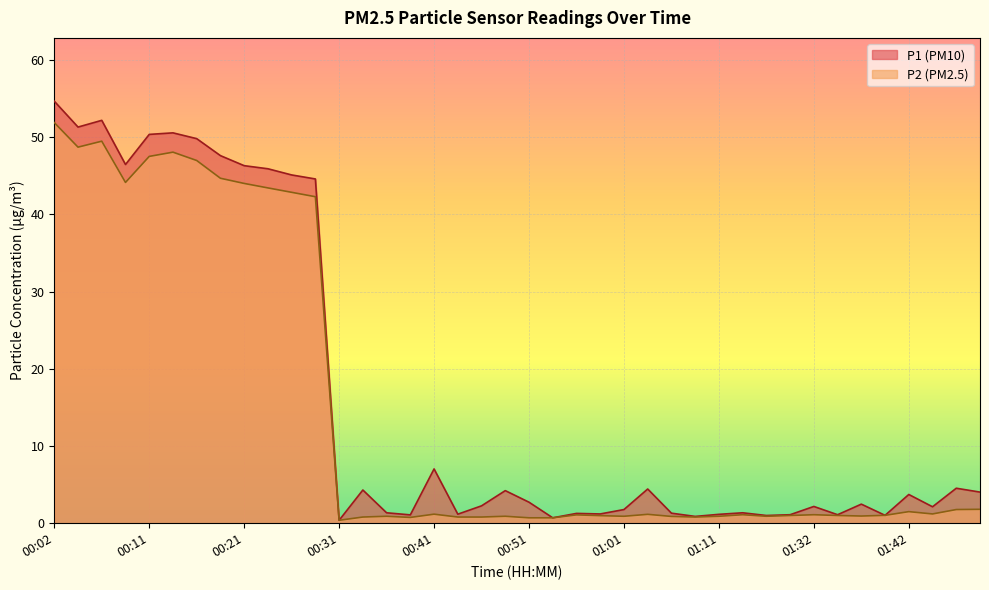

Reading right to left, what are all the values shown in this chart?

P1: 01:50=4.0	01:47=4.5	01:45=2.1	01:42=3.7	01:40=1.0	01:37=2.5	01:35=1.1	01:32=2.2	01:24=1.1	01:19=1.0	01:16=1.4	01:11=1.1	01:08=0.9	01:06=1.3	01:03=4.4	01:01=1.8	00:58=1.2	00:56=1.3	00:53=0.7	00:51=2.7	00:48=4.2	00:46=2.2	00:44=1.2	00:41=7.0	00:39=1.1	00:36=1.4	00:34=4.3	00:31=0.4	00:29=44.6	00:26=45.1	00:24=45.9	00:21=46.3	00:19=47.6	00:16=49.8	00:14=50.5	00:11=50.4	00:09=46.5	00:07=52.2	00:04=51.3	00:02=54.6
P2: 01:50=1.8	01:47=1.8	01:45=1.2	01:42=1.5	01:40=1.0	01:37=0.9	01:35=1.0	01:32=1.1	01:24=1.0	01:19=0.9	01:16=1.1	01:11=0.9	01:08=0.8	01:06=0.9	01:03=1.1	01:01=0.9	00:58=1.0	00:56=1.1	00:53=0.7	00:51=0.7	00:48=0.9	00:46=0.8	00:44=0.8	00:41=1.2	00:39=0.8	00:36=0.9	00:34=0.8	00:31=0.4	00:29=42.3	00:26=42.9	00:24=43.4	00:21=44.0	00:19=44.7	00:16=47.0	00:14=48.0	00:11=47.5	00:09=44.1	00:07=49.5	00:04=48.7	00:02=51.9